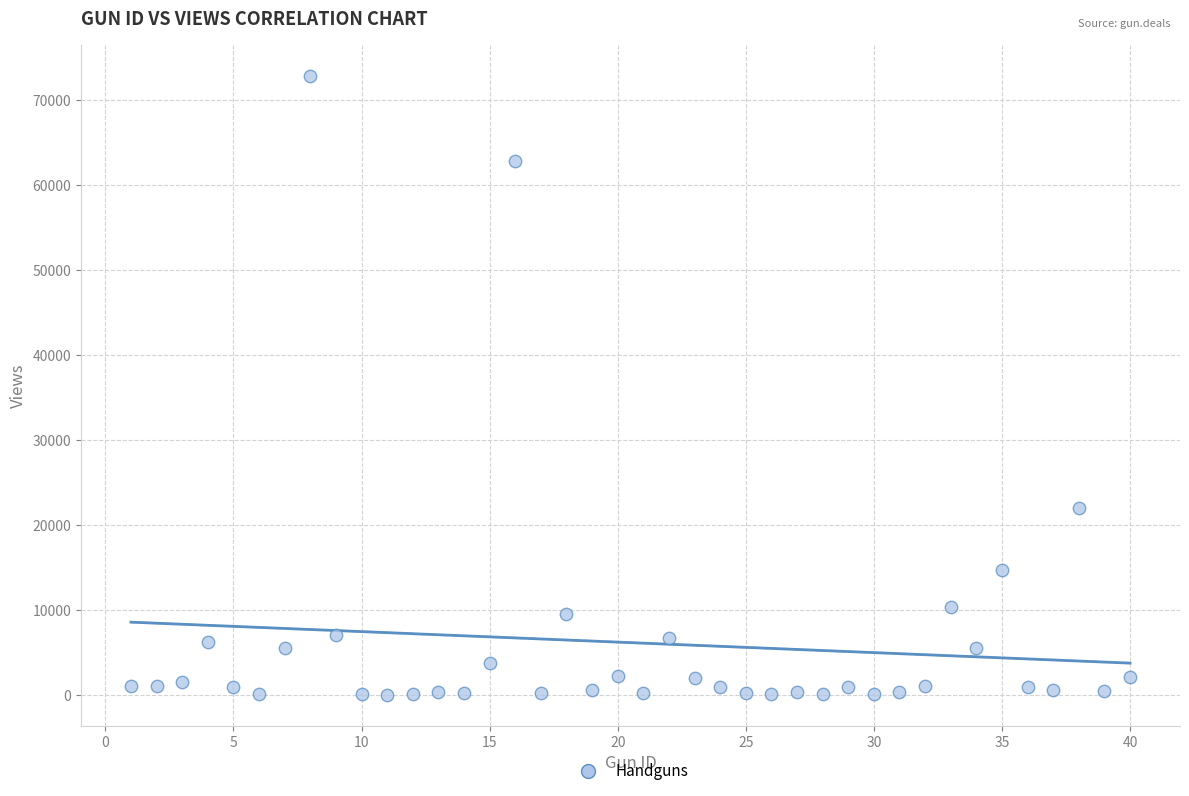

What is the range of Y values (max minus min)?

72767